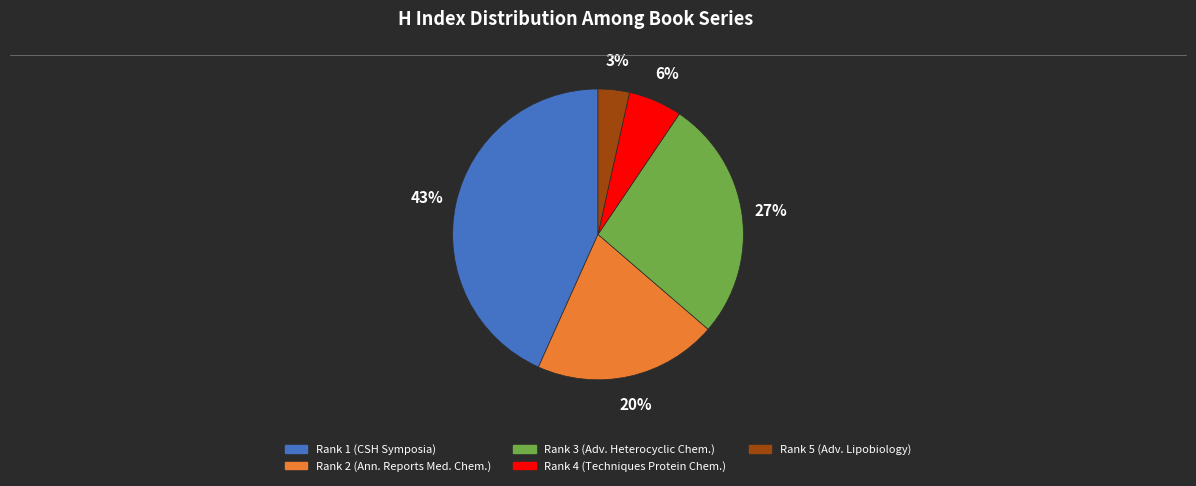

Is there any slice that represents more than half of the pie?

No